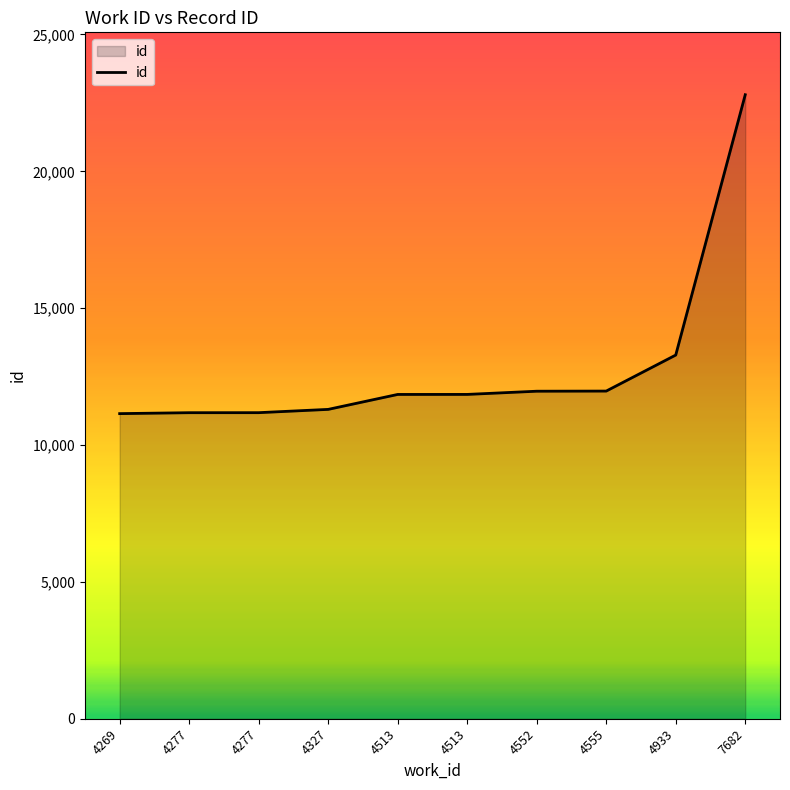

At which label is the value closest to 16972?

4933